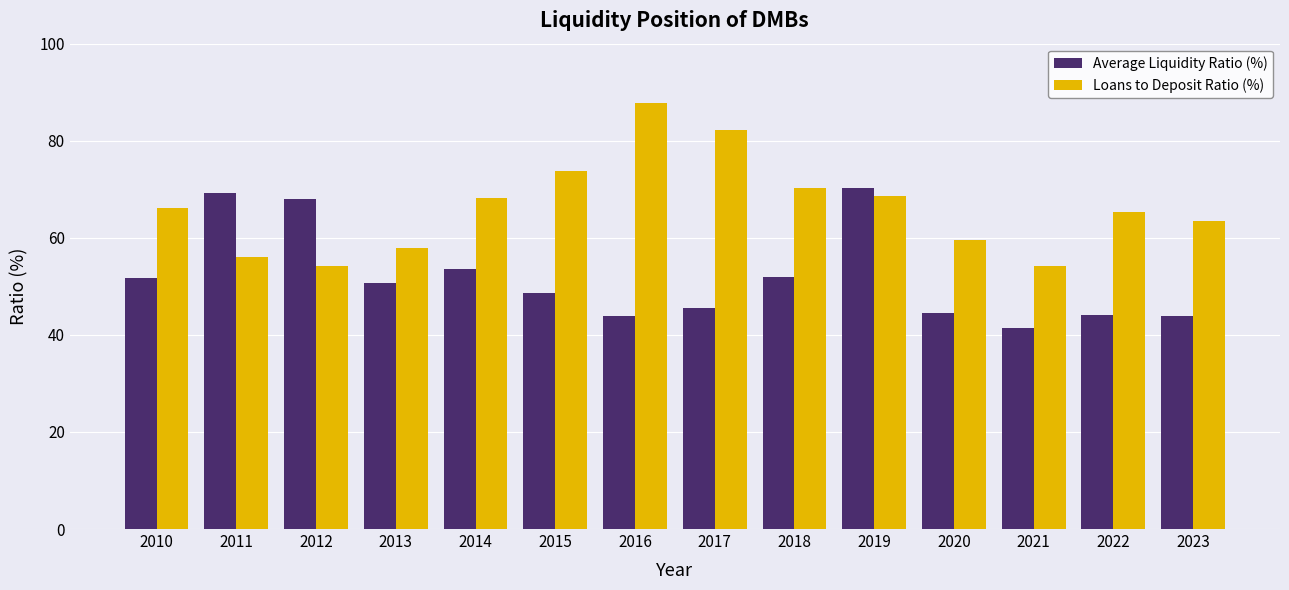

What is the value of the Loans to Deposit Ratio (%) bar at the 4th from the left?

58.0